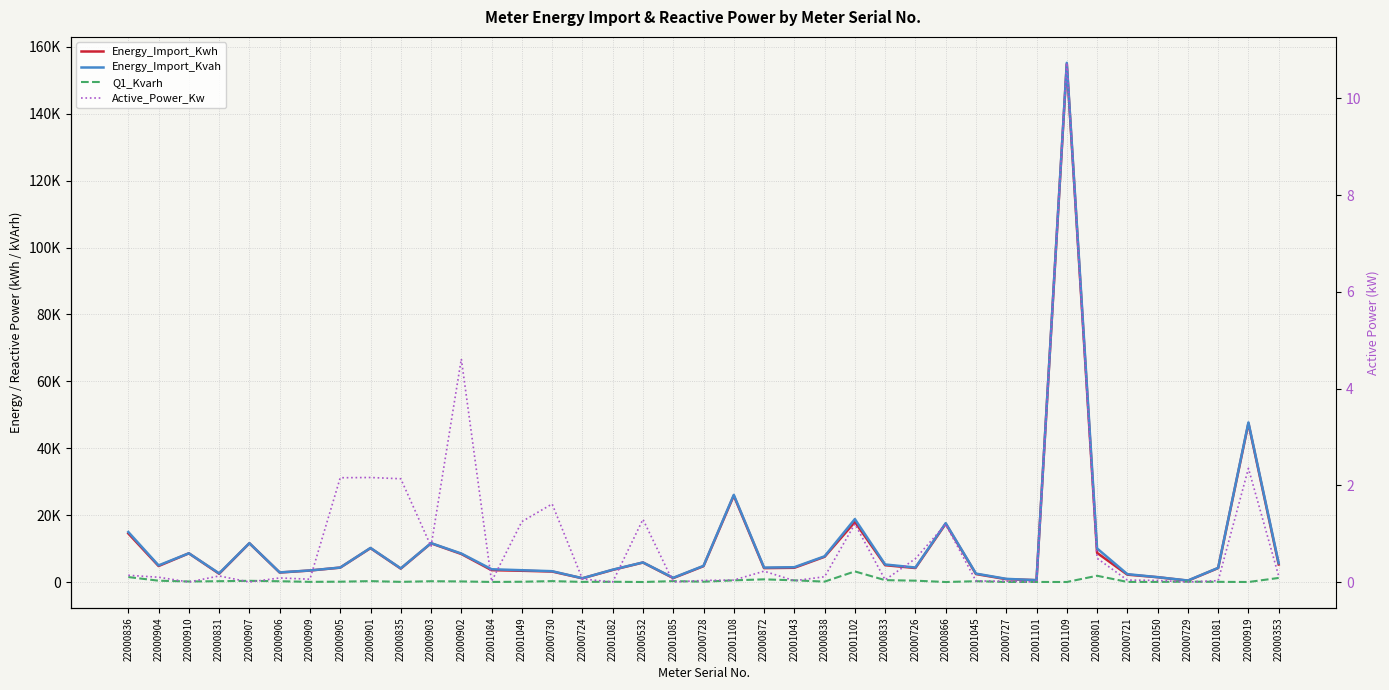

How many values in the Energy_Import_Kwh series exceed 4254?

20